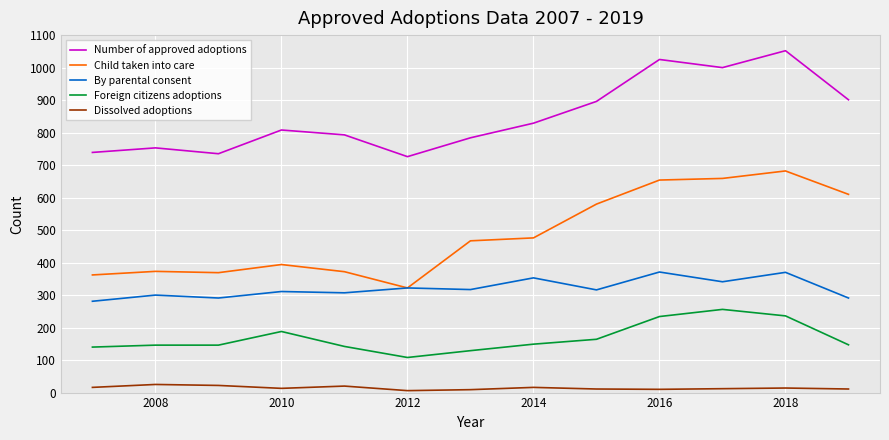

True or false: Dissolved adoptions and By parental consent intersect in this chart.

False